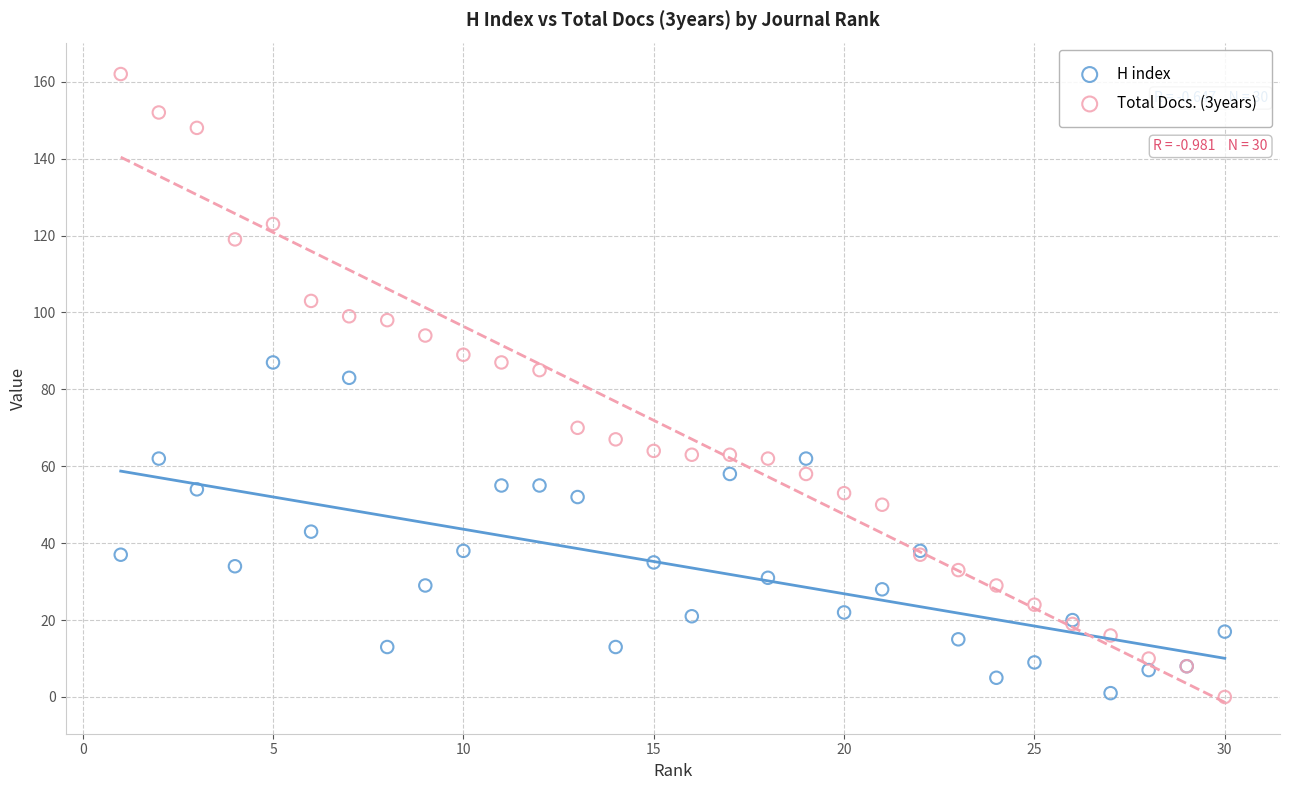

Which series contains the highest Y value?

Total Docs. (3years)